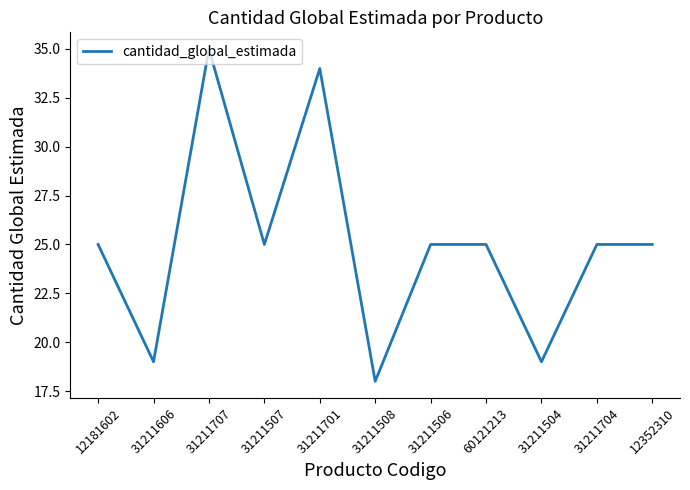

Approximately how many times larger is the value at 31211704 compared to 31211707?

0.7